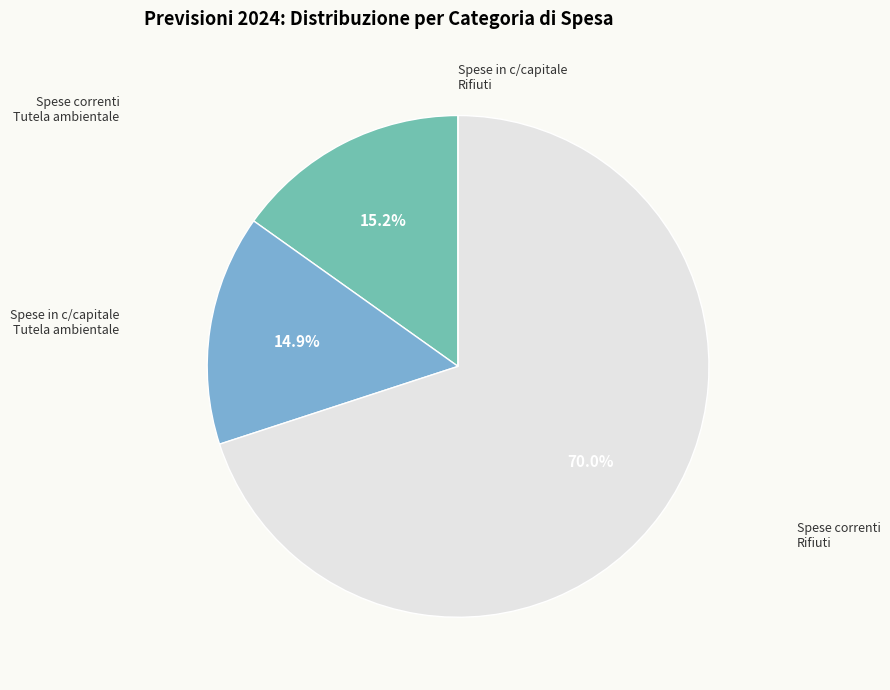

How many segments does this pie chart have?

4